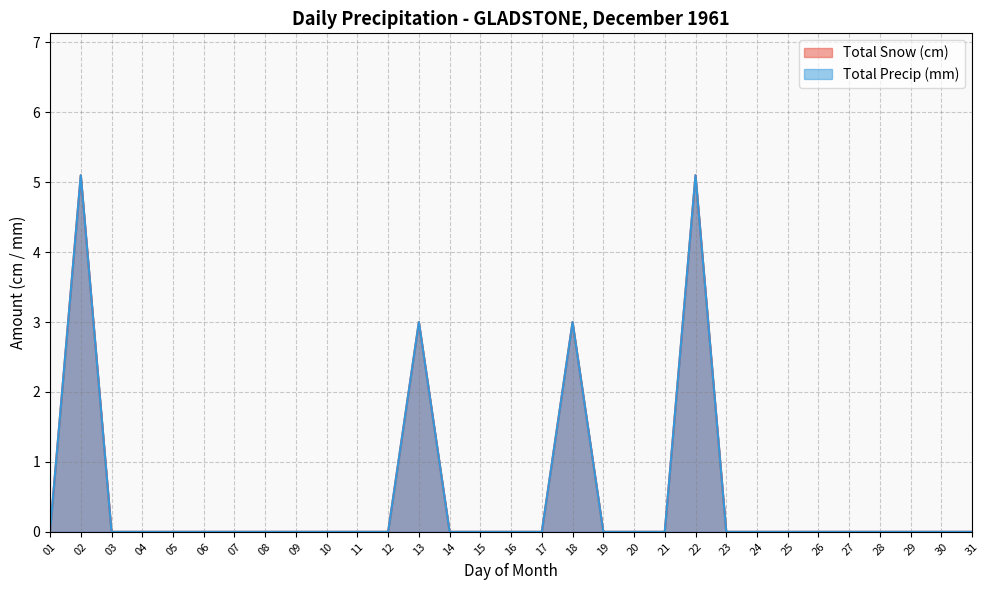

Which series has the widest spread of values?

Total Snow (cm)